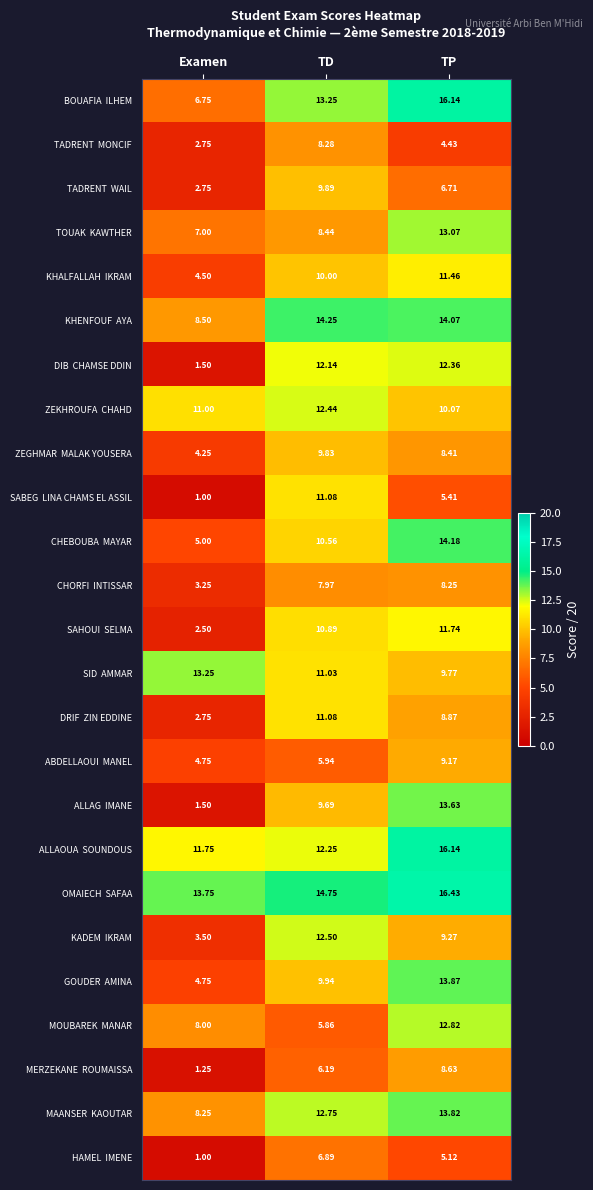

At which category is the sum across all series the highest?

TP